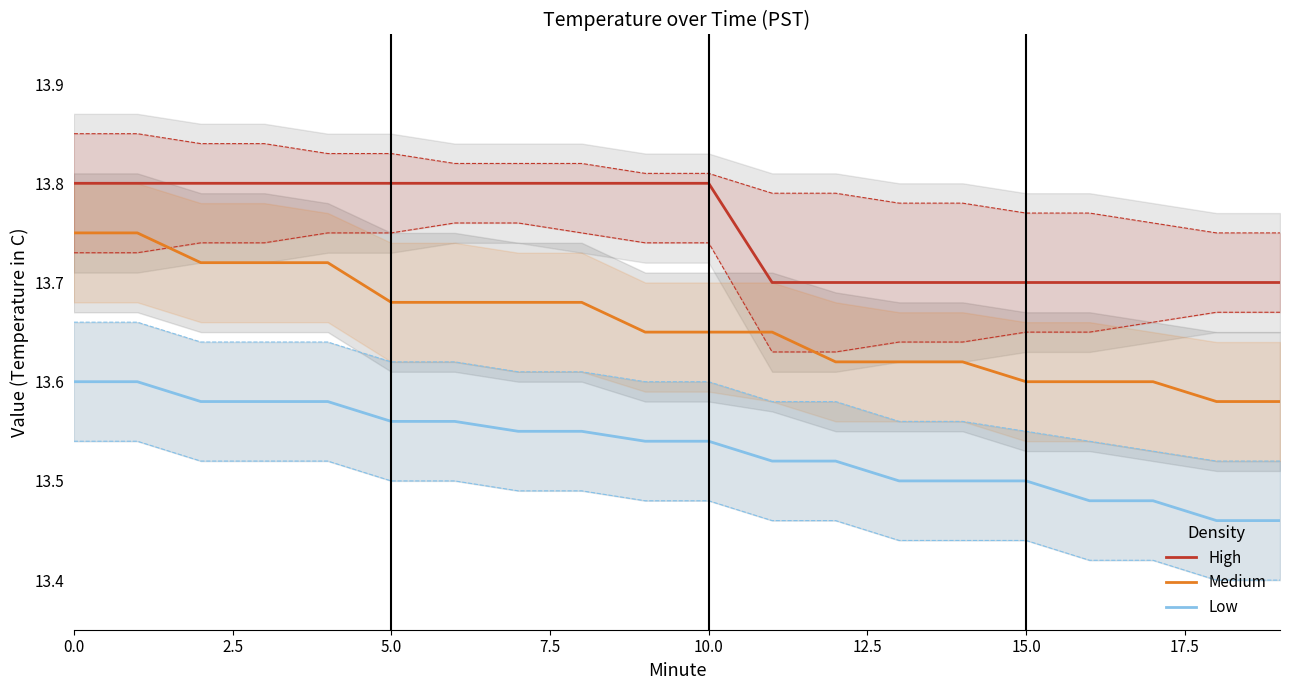

Is it true that Low equals 17.8 at 0.0?

False